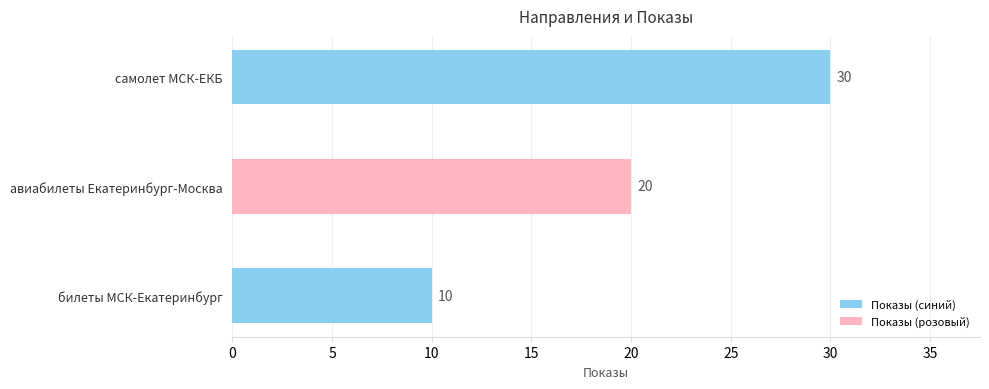

Reading bottom to top, what are all the values shown in this chart?

10	20	30